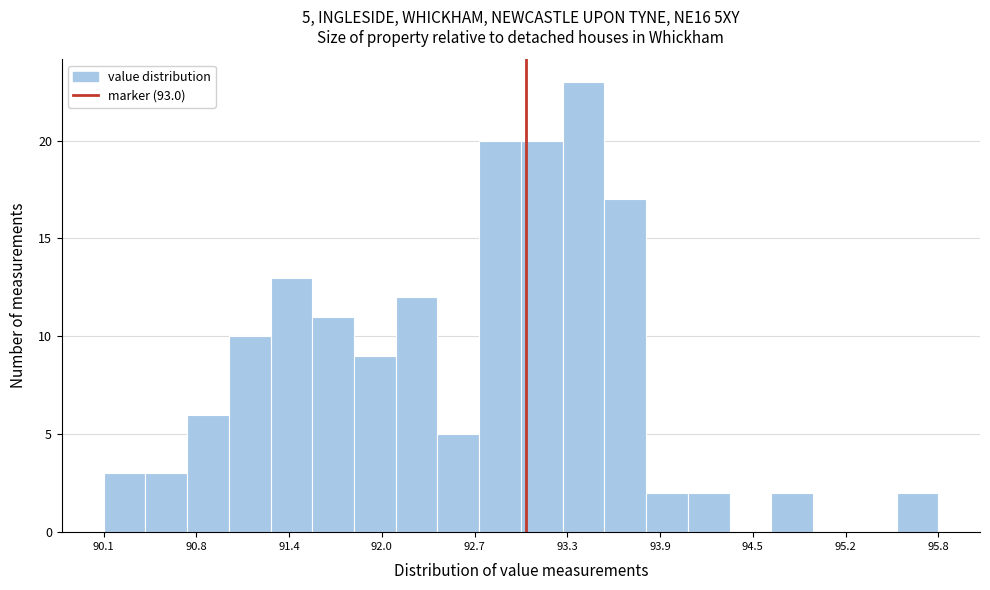

Read against the x-axis, roughly where is the centre of the tallest bar?

93.4